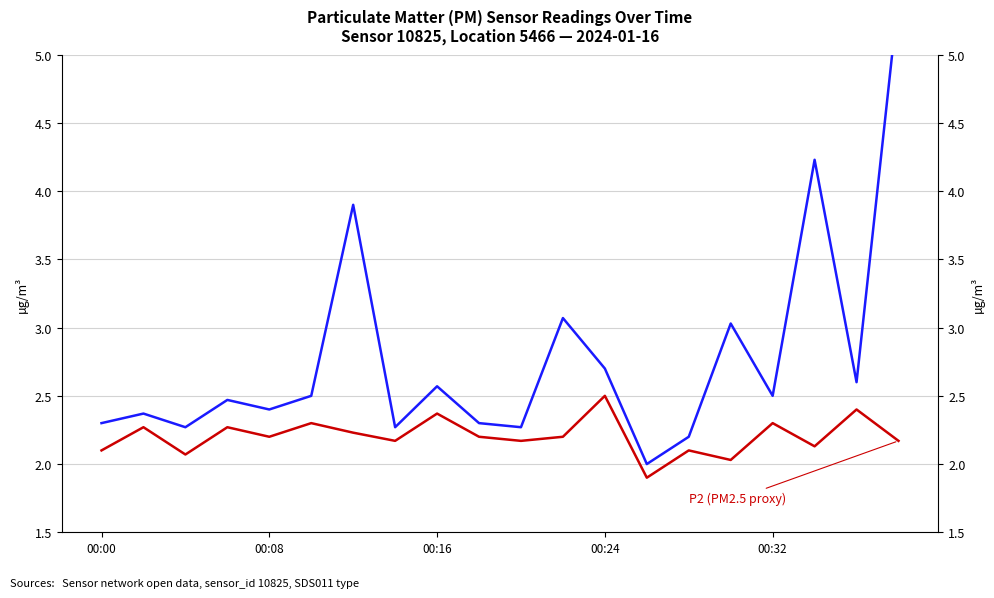

Reading left to right, list all the values displayed in this chart.

P1 (PM10 proxy): 2.3	2.4	2.3	2.5	2.4	2.5	3.9	2.3	2.6	2.3	2.3	3.1	2.7	2.0	2.2	3.0	2.5	4.2	2.6	5.4
P2 (PM2.5 proxy): 2.1	2.3	2.1	2.3	2.2	2.3	2.2	2.2	2.4	2.2	2.2	2.2	2.5	1.9	2.1	2.0	2.3	2.1	2.4	2.2